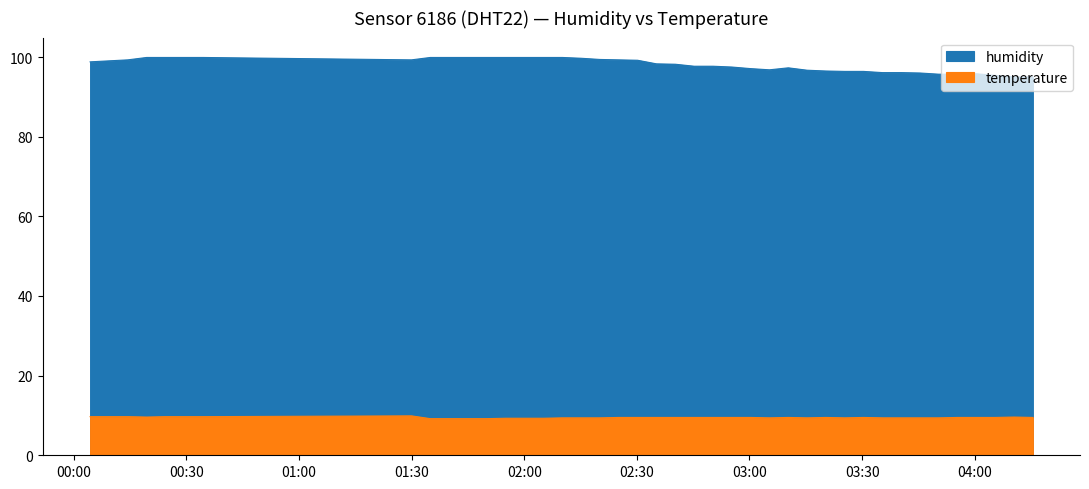

In temperature, how many points are lower than both neighbors (excluding endpoints)?

4